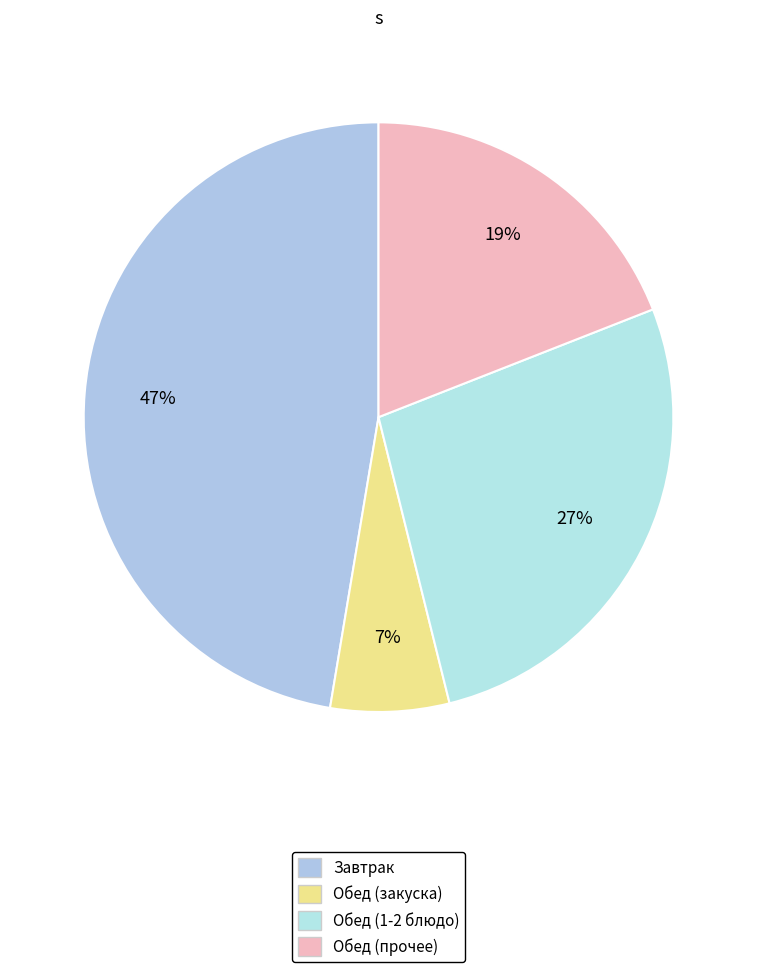

How many slices are in this pie chart?

4